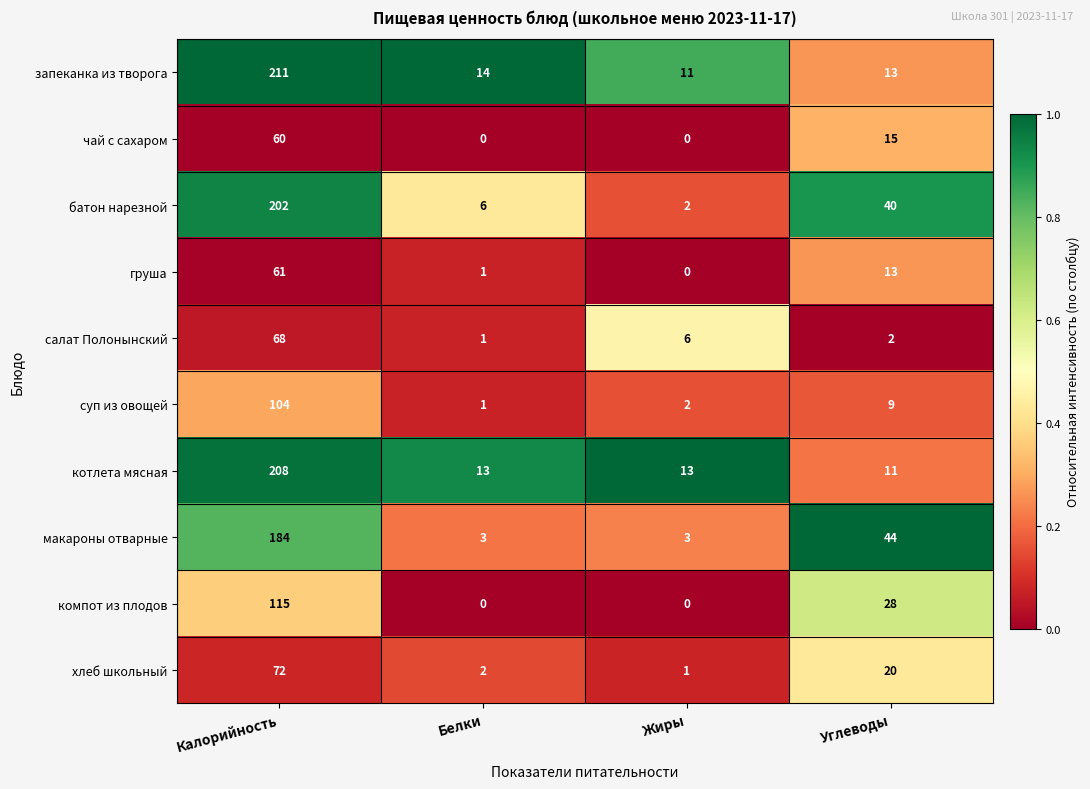

What is the maximum value for суп из овощей?

104